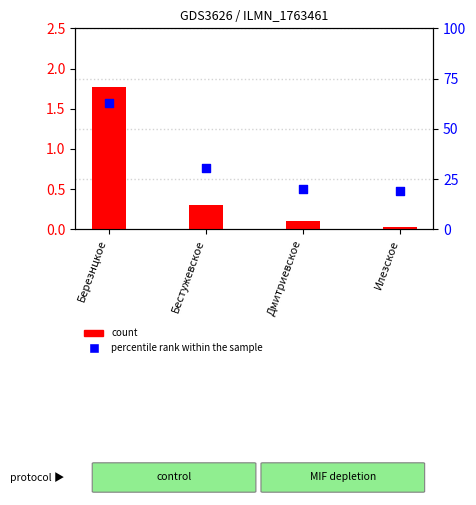

At which category is the sum across all series the highest?

Березнцкое